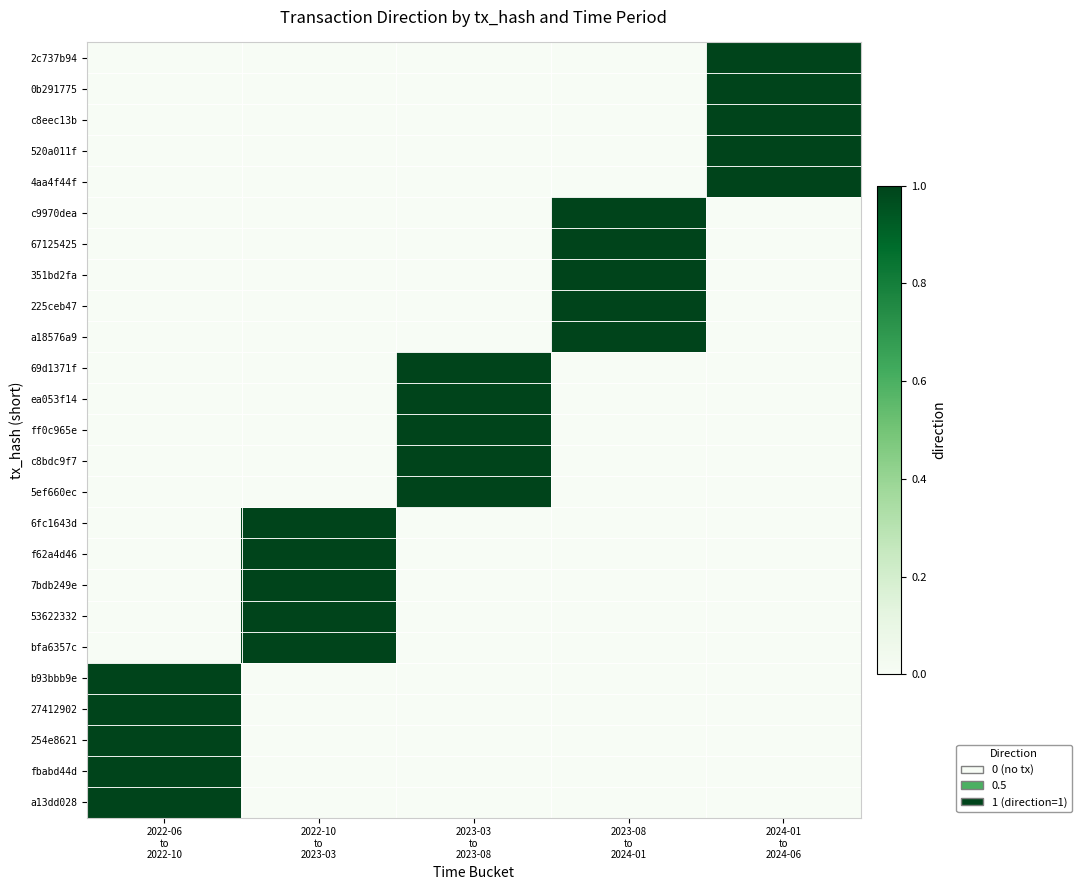

What is the difference between the highest and lowest values at 2023-08
to
2024-01?

1